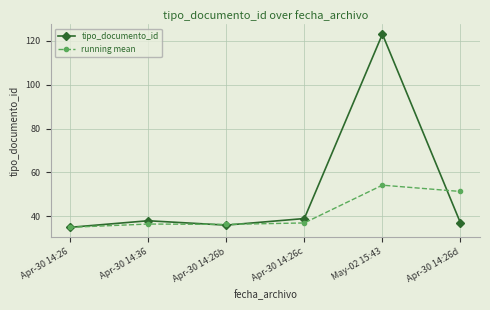

Which series has the largest total across all categories?

tipo_documento_id